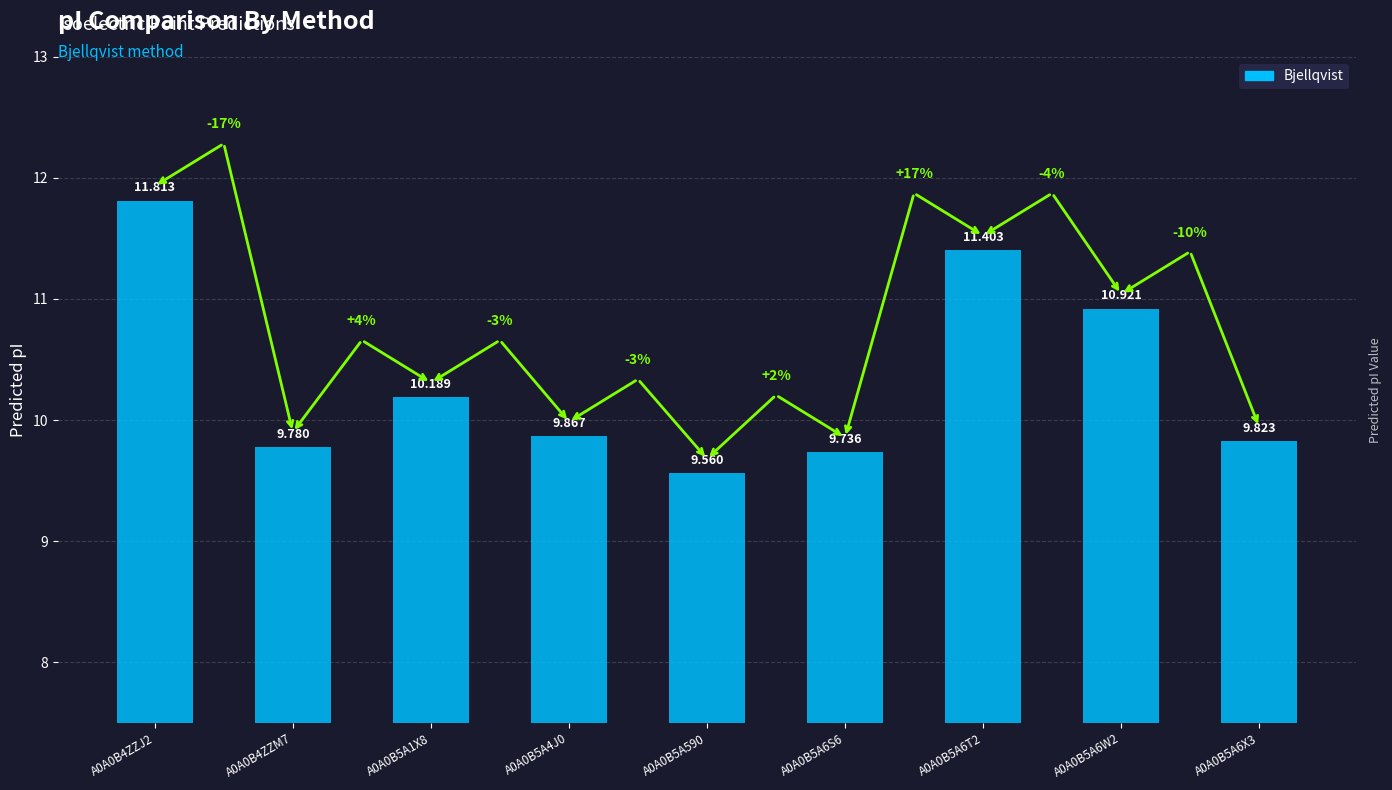

What is the maximum value shown in the chart?

11.8